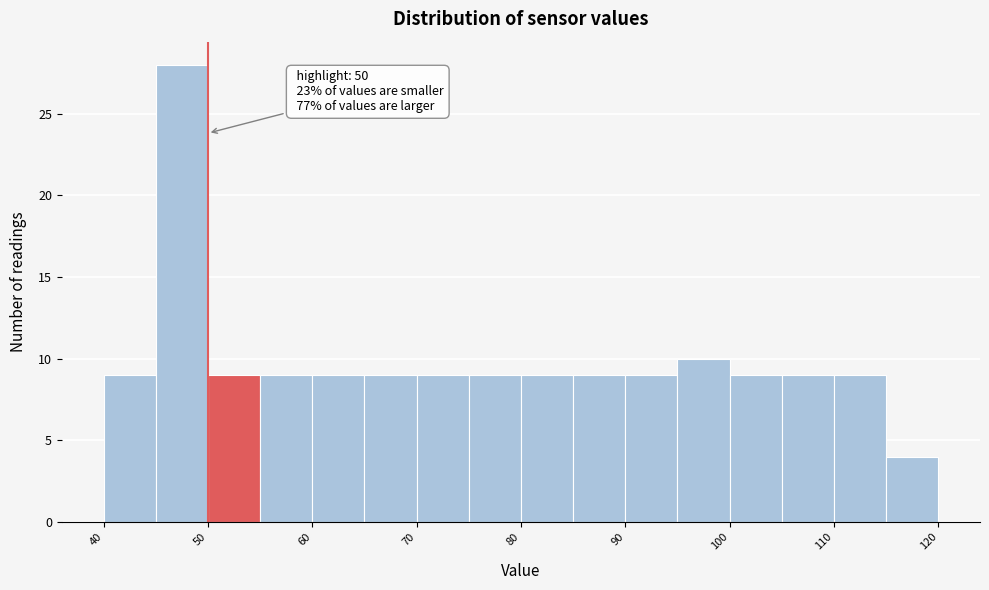

Over which range of the x-axis is the bar tallest?

45 to 50